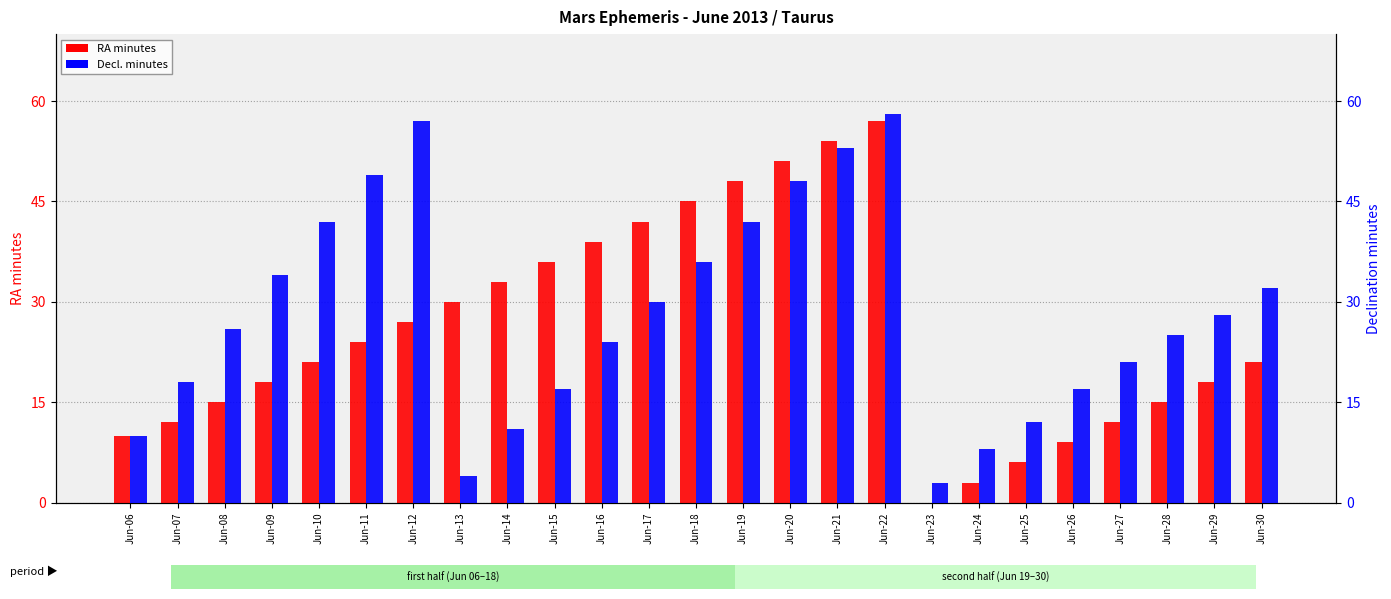

What is the value of the RA minutes bar at the 8th from the left?

30